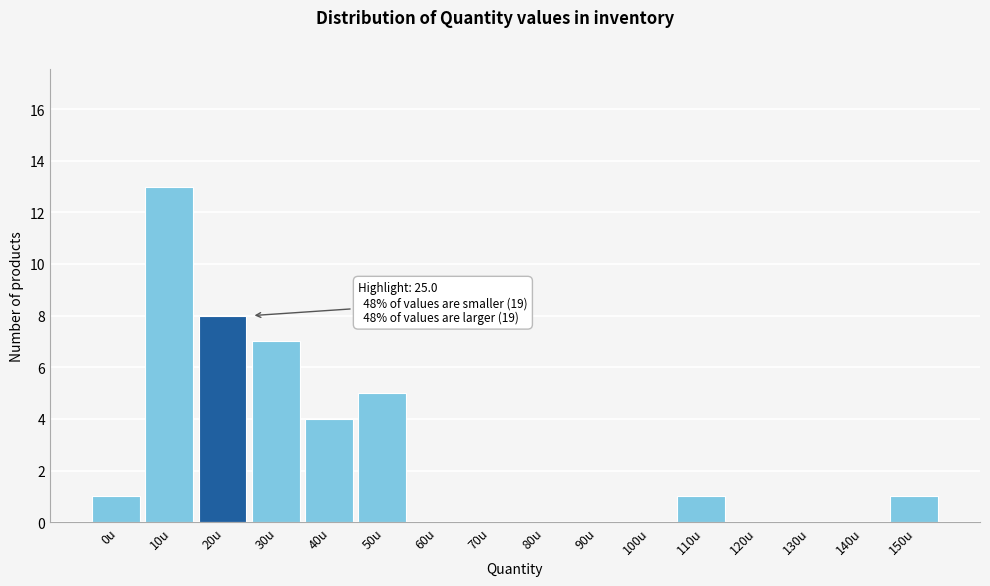

Reading right to left, what are all the values shown in this chart?

150u=1	140u=0	130u=0	120u=0	110u=1	100u=0	90u=0	80u=0	70u=0	60u=0	50u=5	40u=4	30u=7	20u=8	10u=13	0u=1